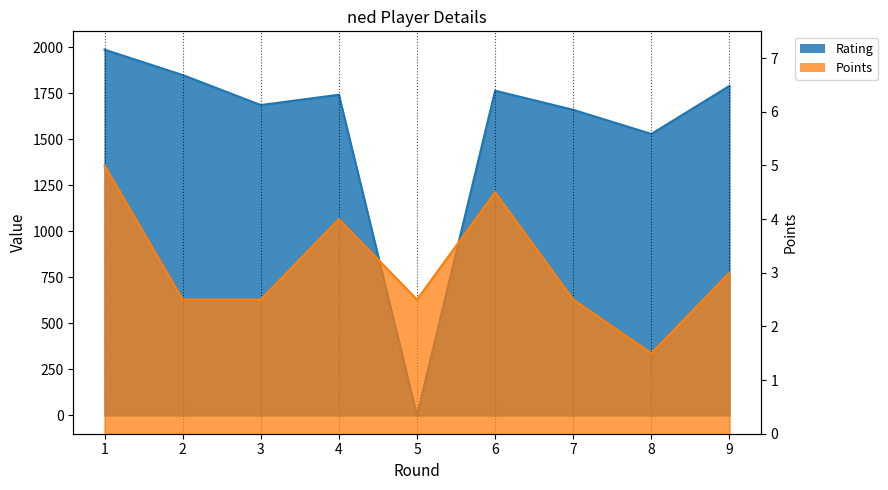

Between 4 and 6, which series saw the biggest shift?

Rating